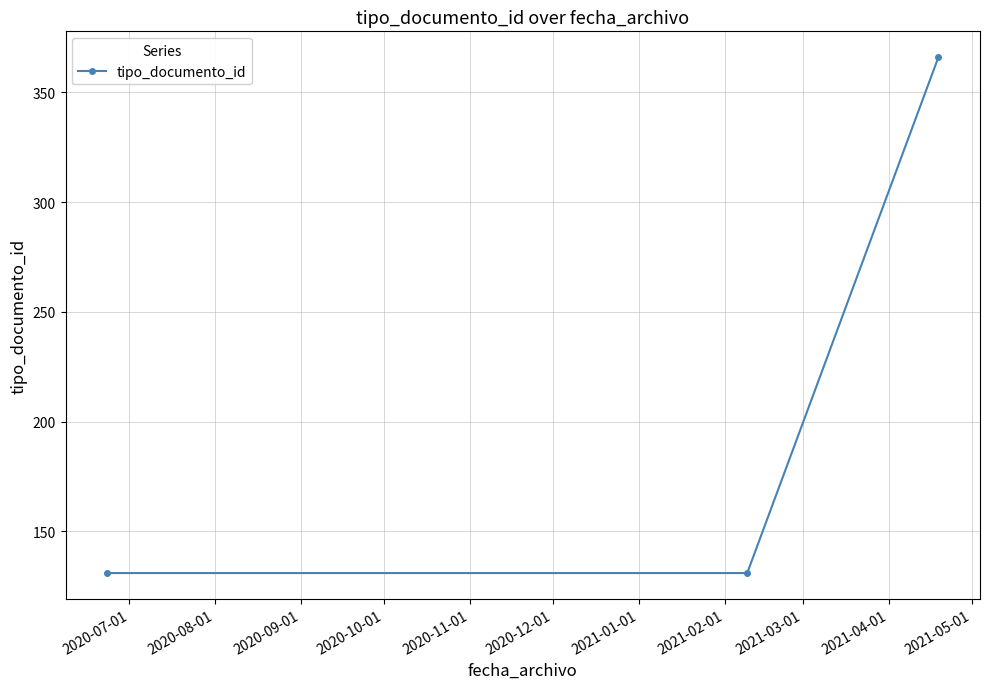

Reading left to right, extract all data points from this chart.

131	131	366